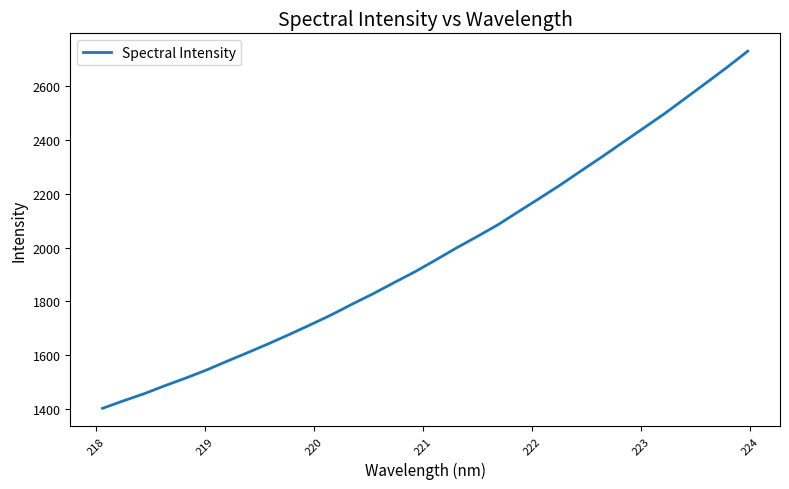

What is the smallest value displayed?

1403.1